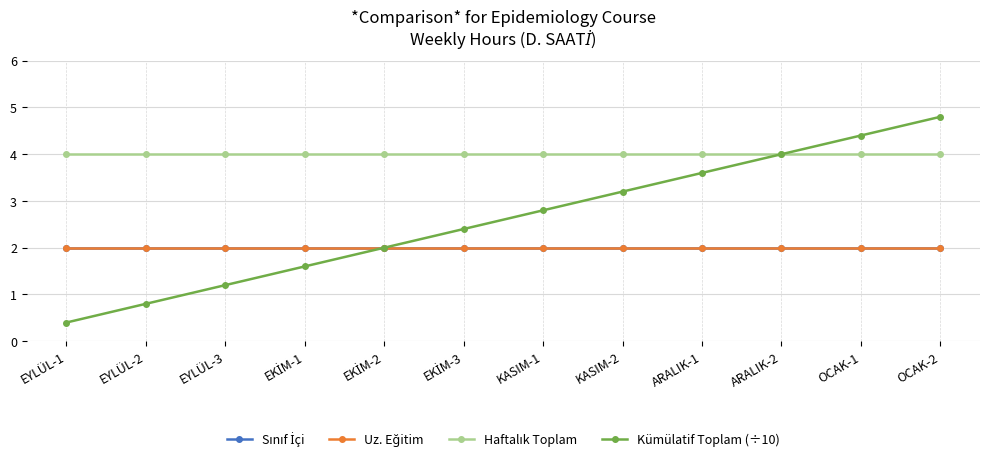

Where is Haftalık Toplam nearest to the value 4?

EYLÜL-1